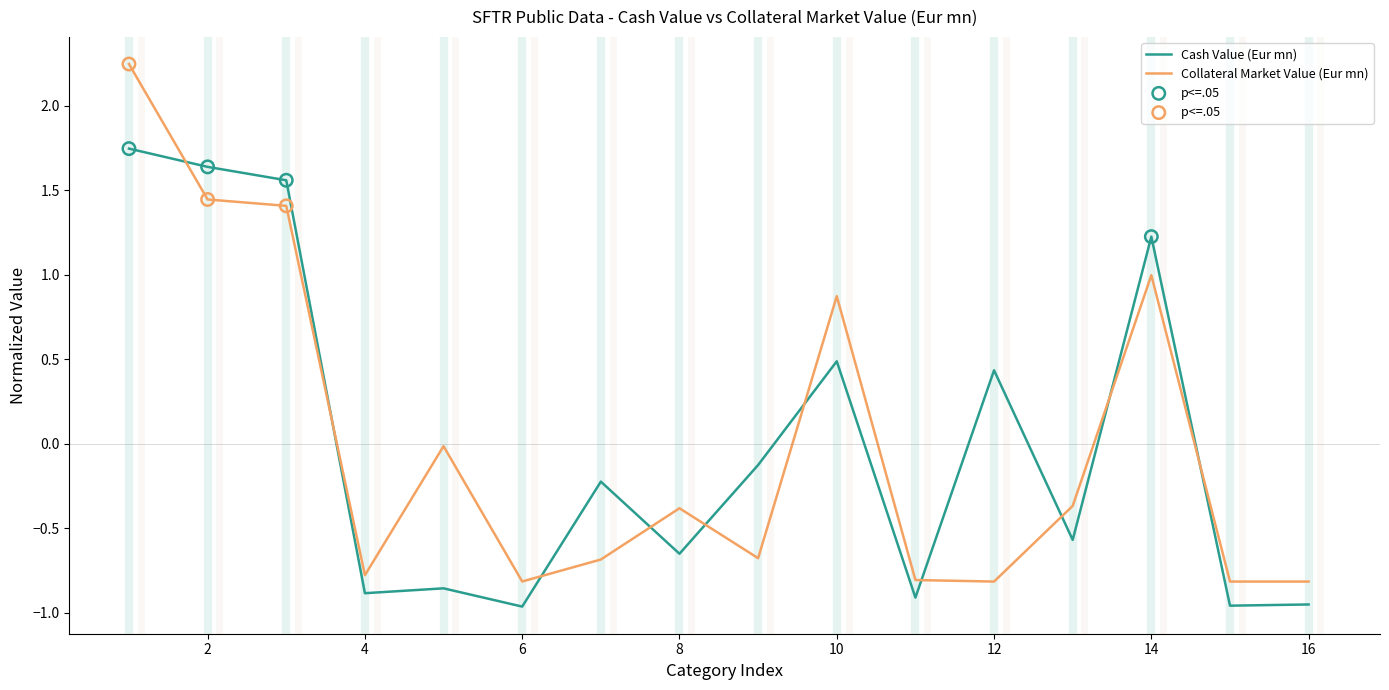

Which series has the largest range (max minus min)?

Collateral Market Value (Eur mn)